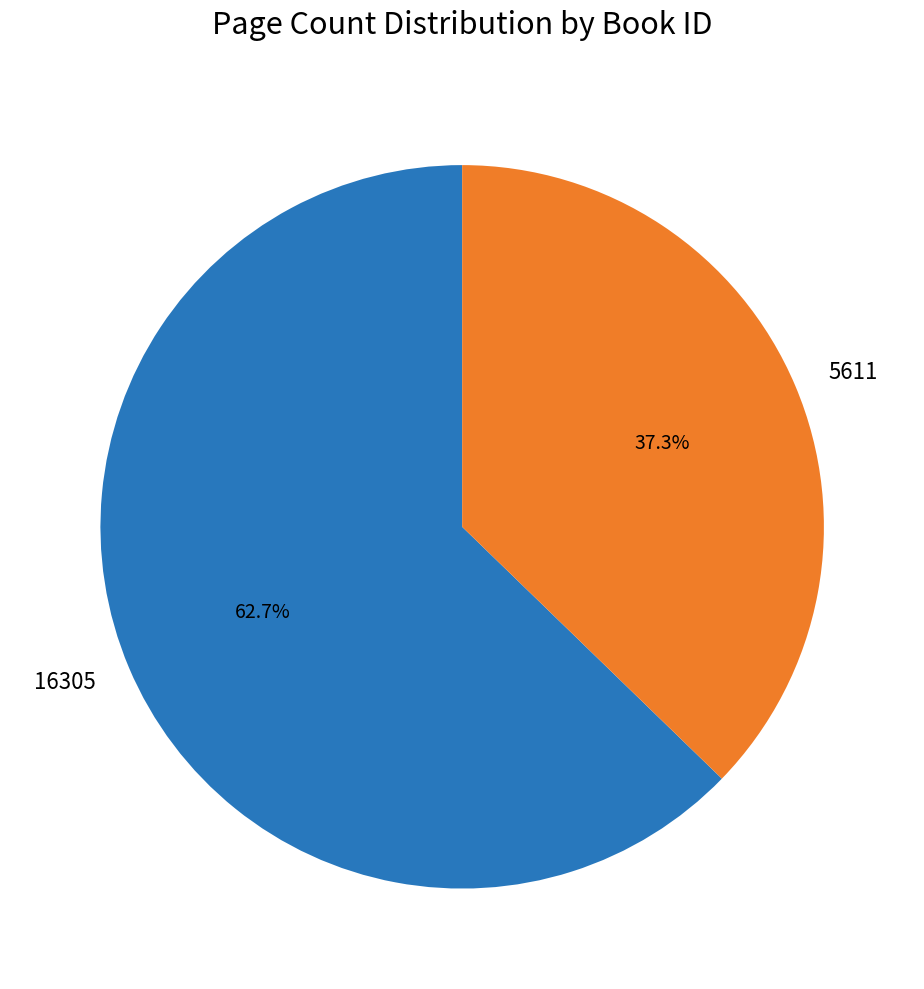

How much of the chart is everything except 5611?

62.7%